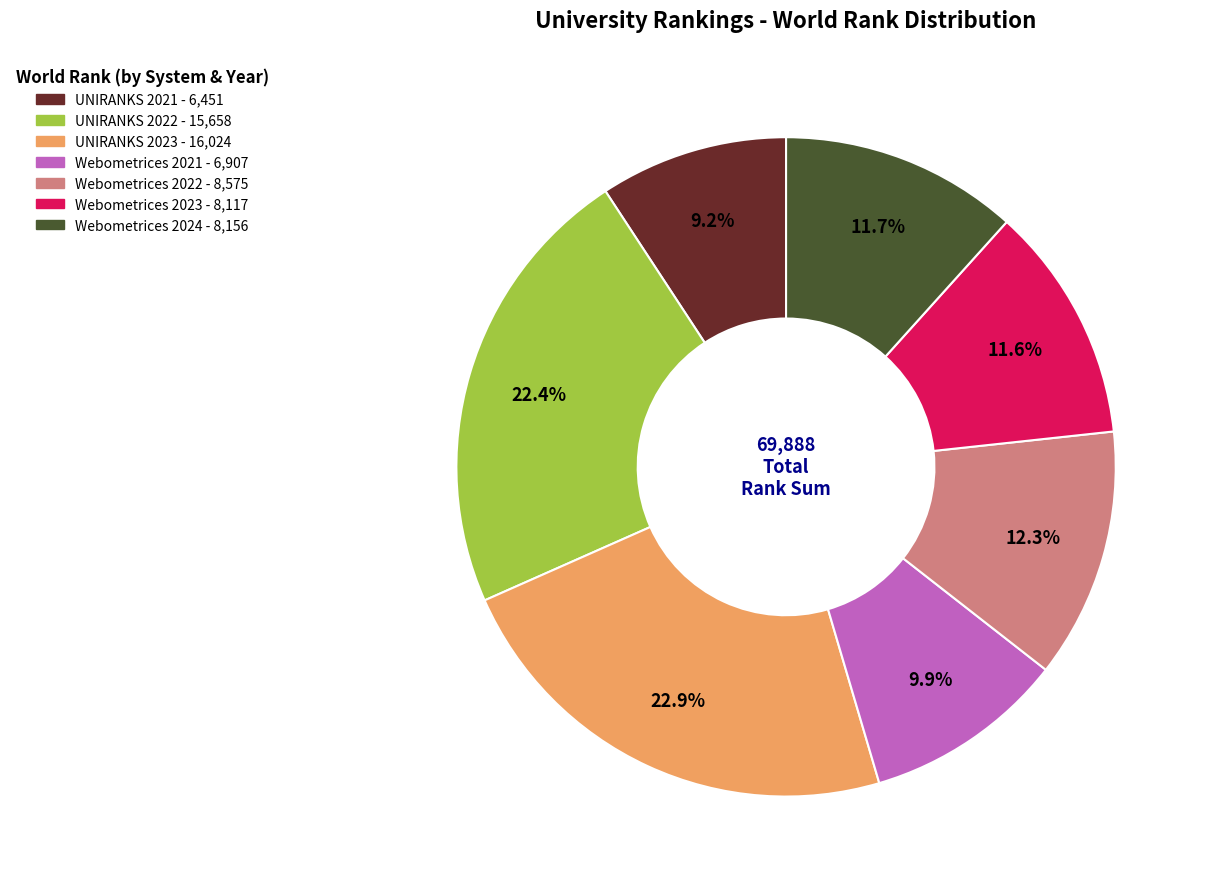

To the nearest percent, what is the combined percentage of UNIRANKS 2022 and UNIRANKS 2023?

45%